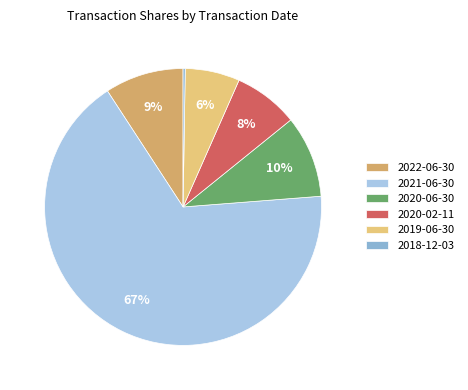

Is it true that 2022-06-30 is 9% of the pie?

True